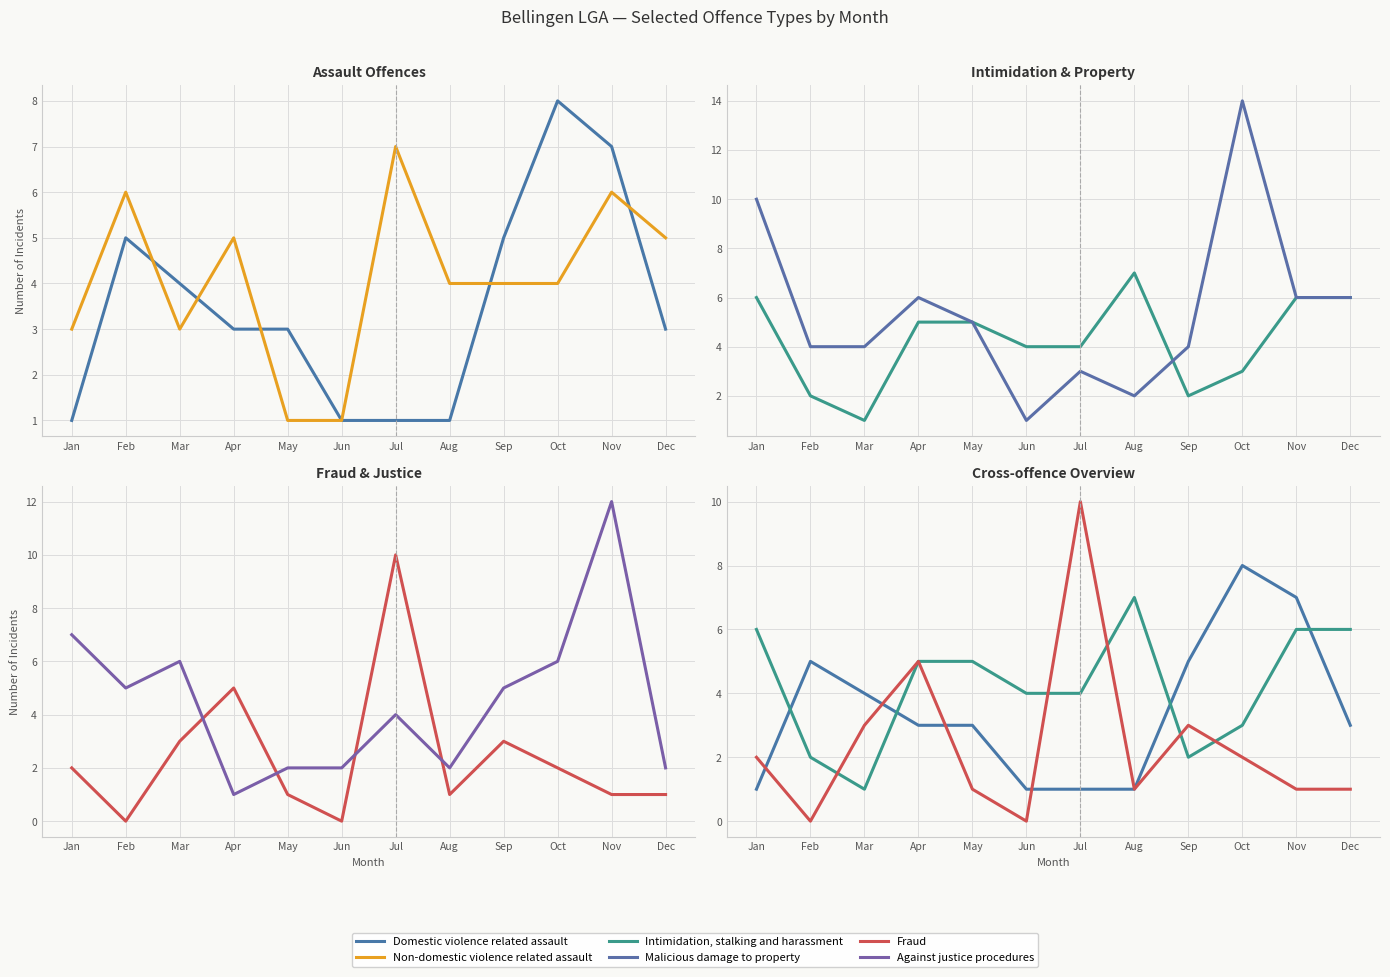

What is the value of the Against justice procedures point at the 6th from the left?

2